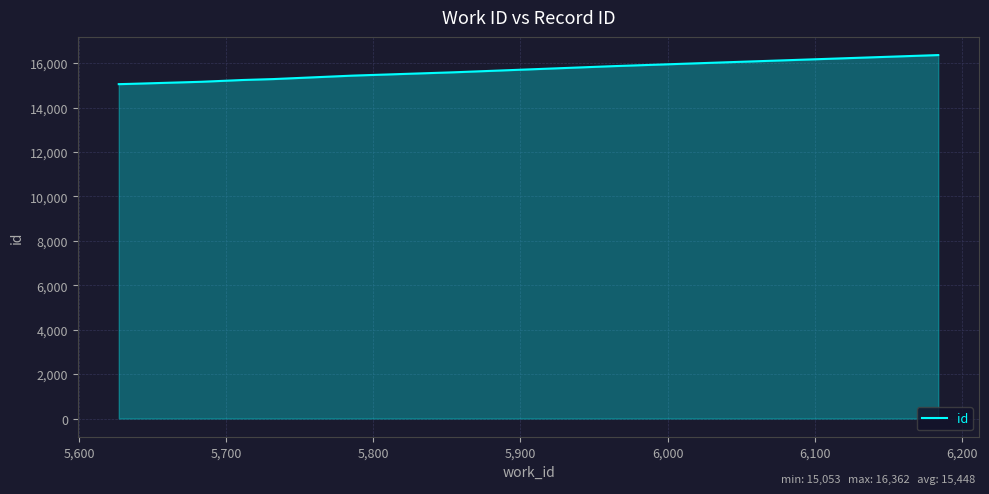

What is the difference between the maximum and minimum values?

1309